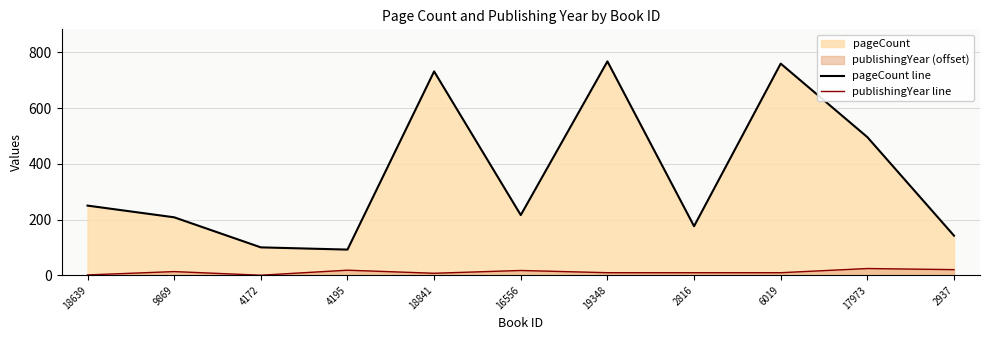

Where is pageCount line nearest to the value 430?

17973